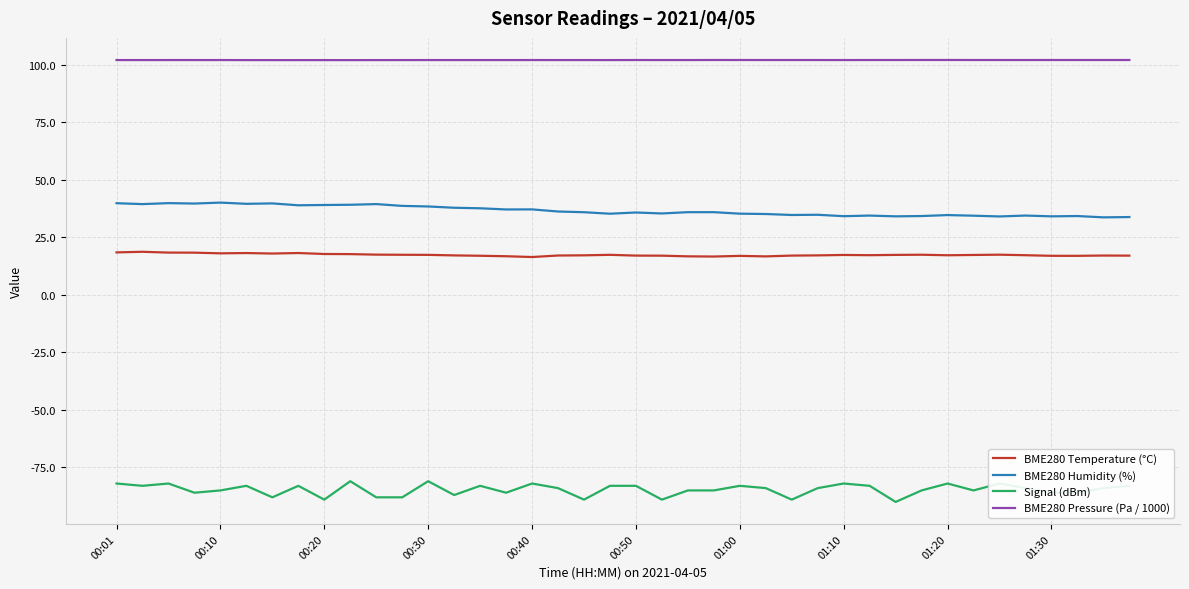

What is the greatest value displayed?

102.0